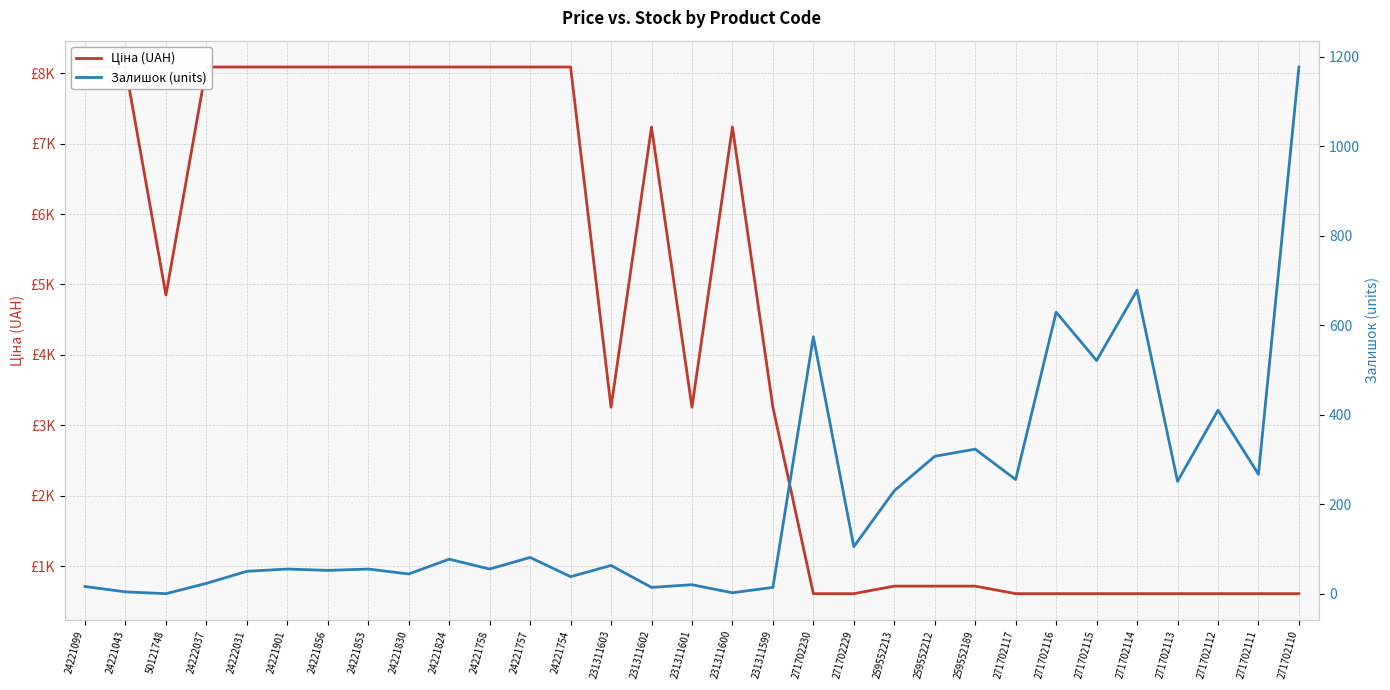

Does the chart display data point markers on the line(s)?

No